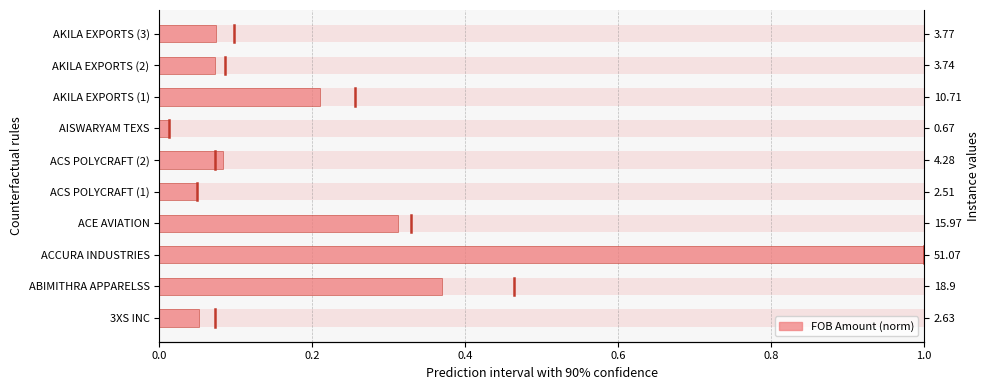

Reading left to right, transcribe all the data shown in this chart.

0.1	0.4	1.0	0.3	0.0	0.1	0.0	0.2	0.1	0.1